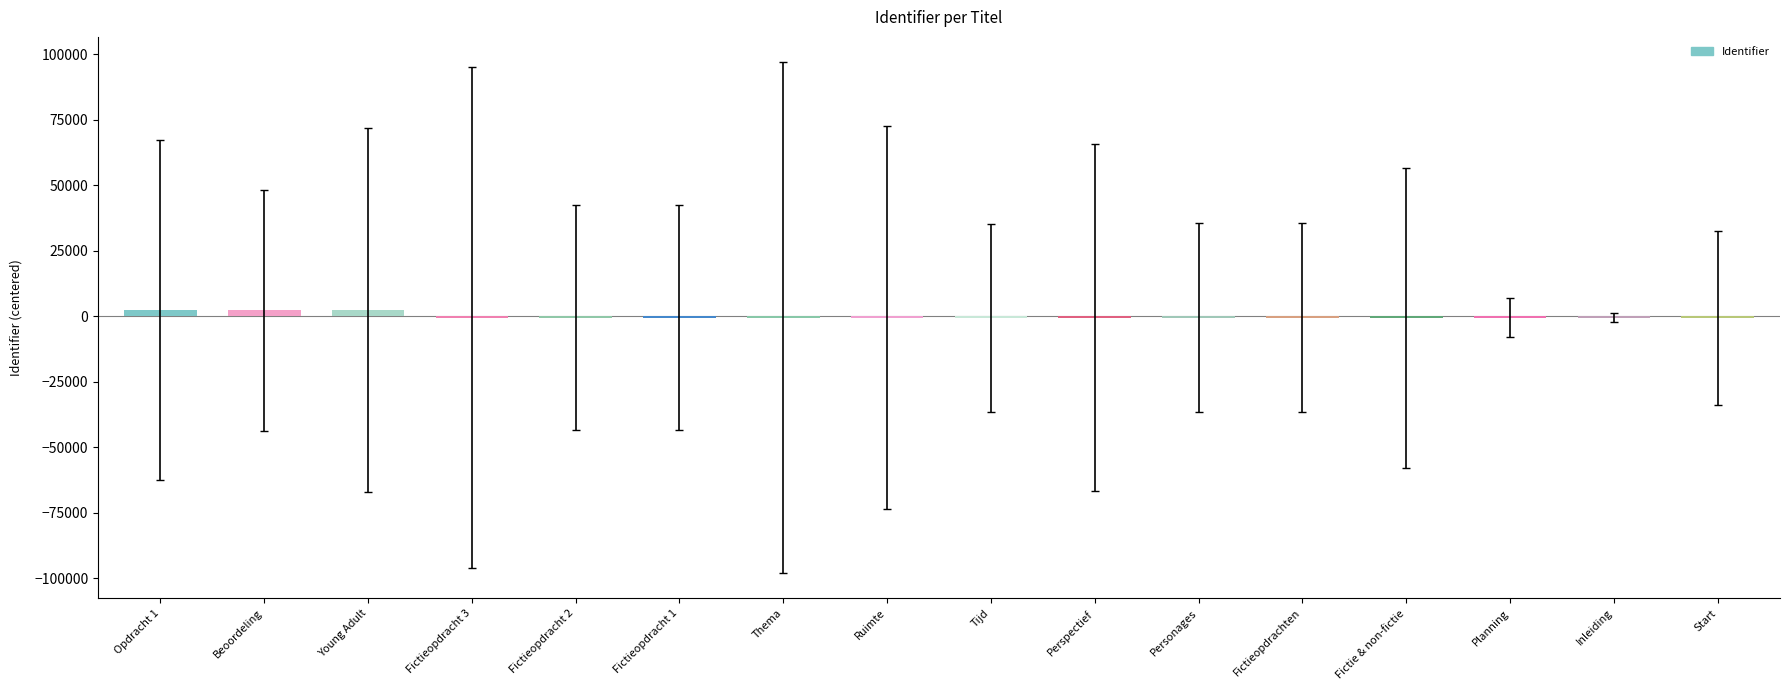

What is the approximate value at Fictieopdracht 2?

-514.8